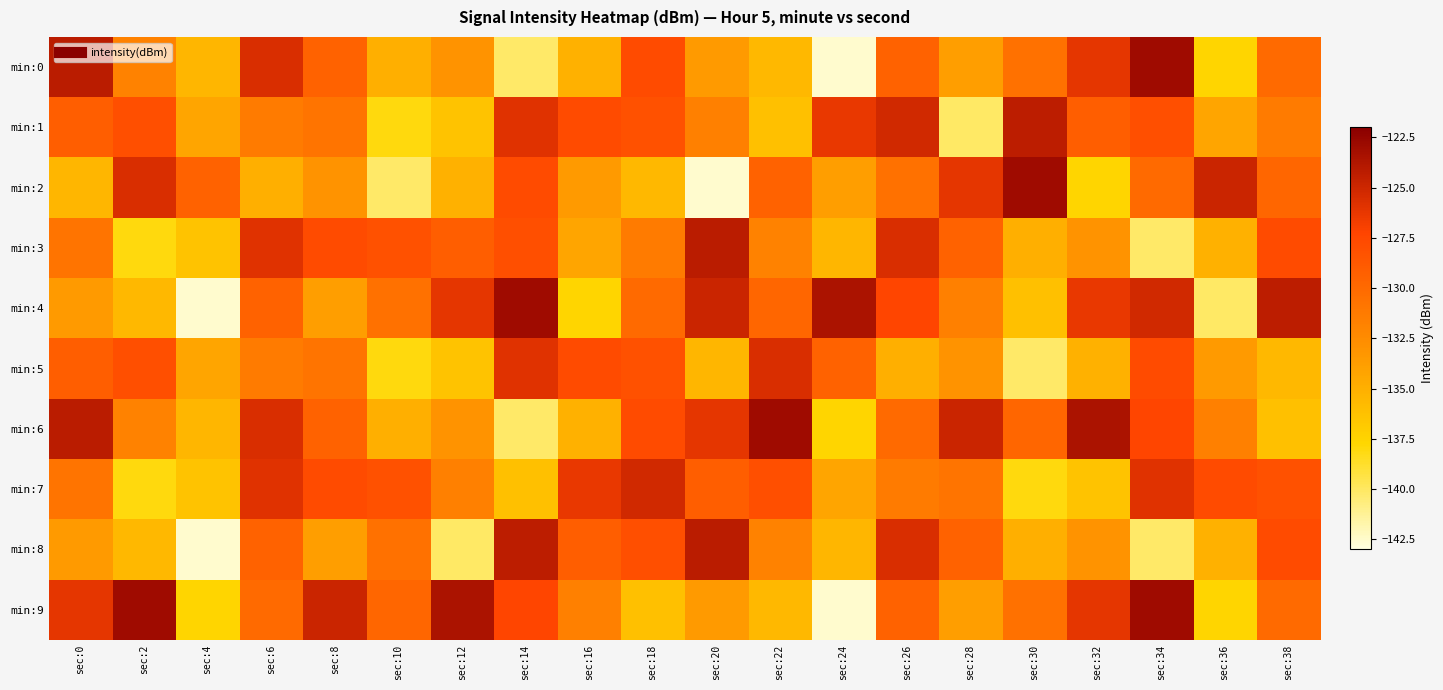

What is the minimum value shown in the chart?

-142.6